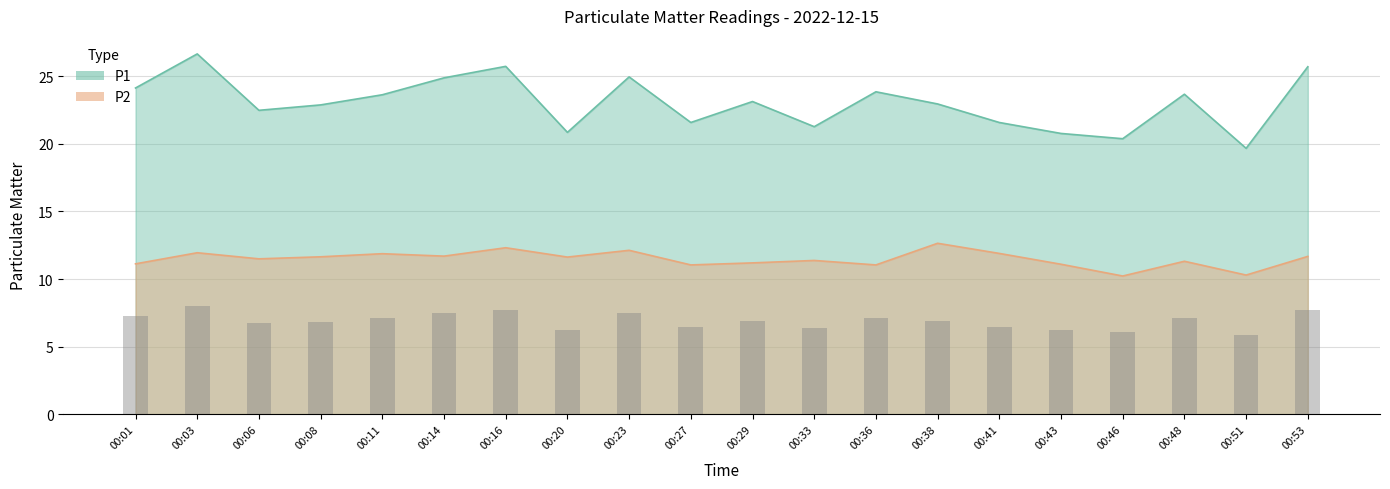

What is the highest value of the P1 series?

26.6